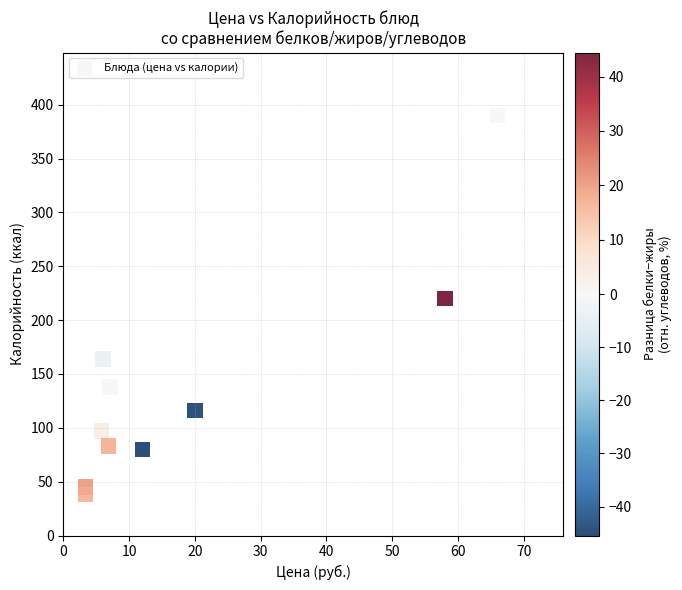

What Y value in the scatter plot is closest to 214?

220.0